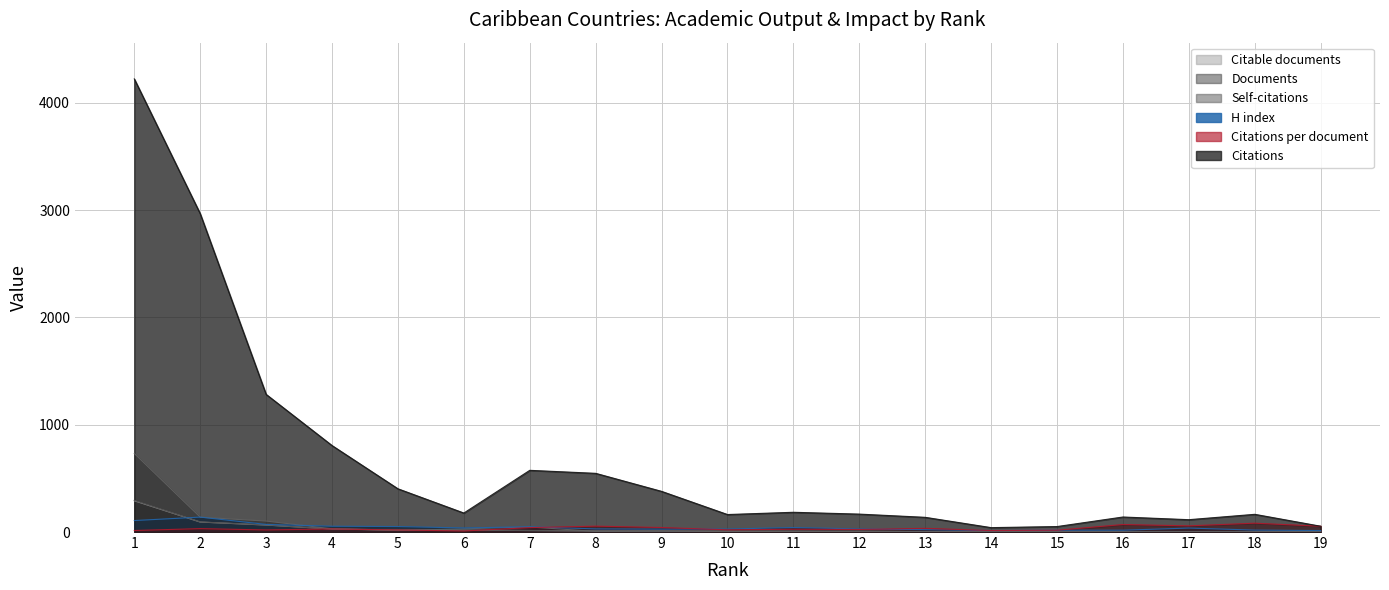

Between 4 and 7, which series saw the biggest shift?

Citations